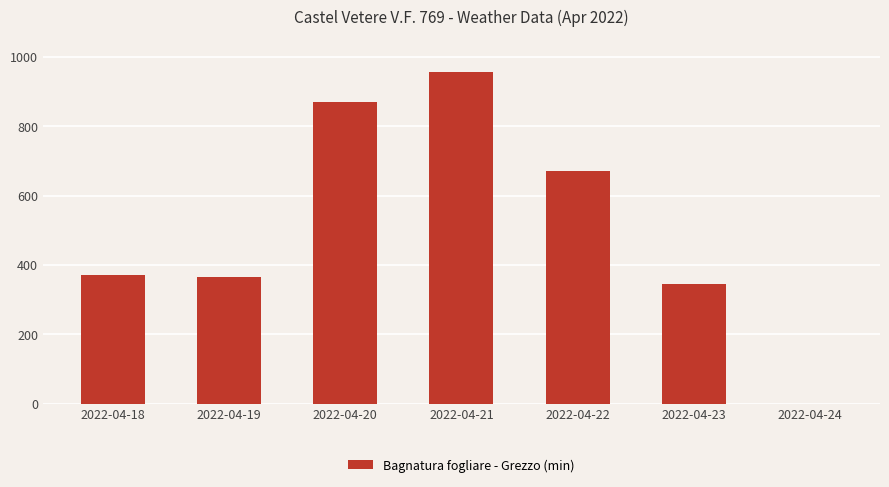

Are the bars grouped side by side (vs. stacked)?

No